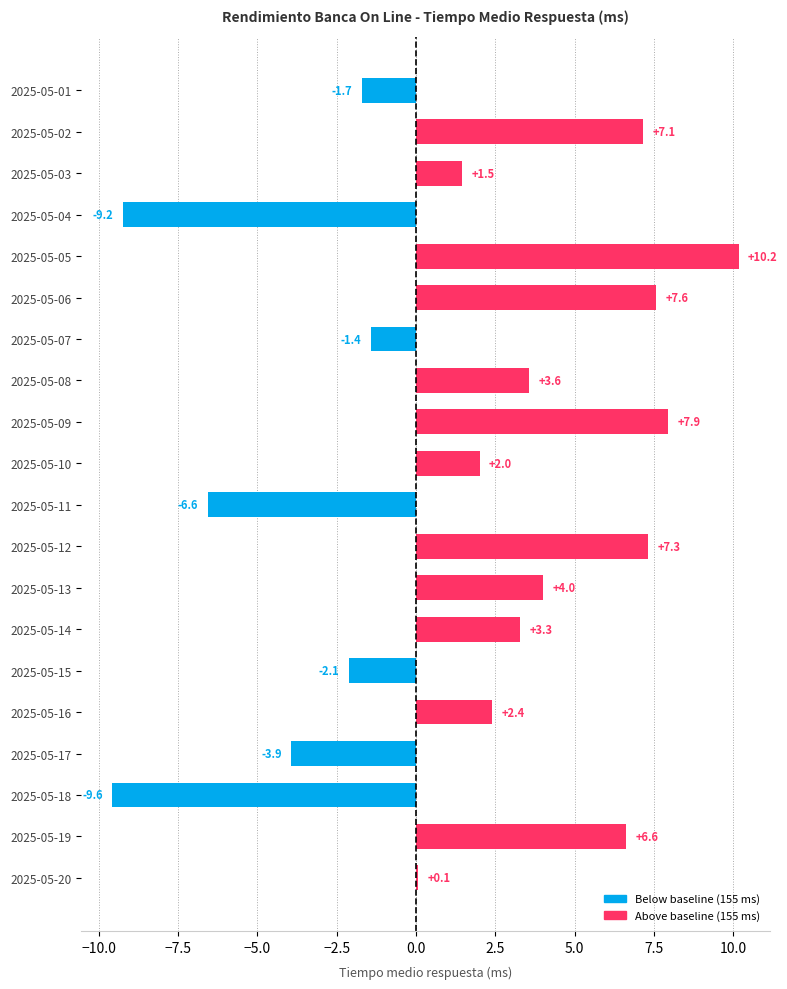

At which category does the chart reach its peak across all series?

2025-05-05